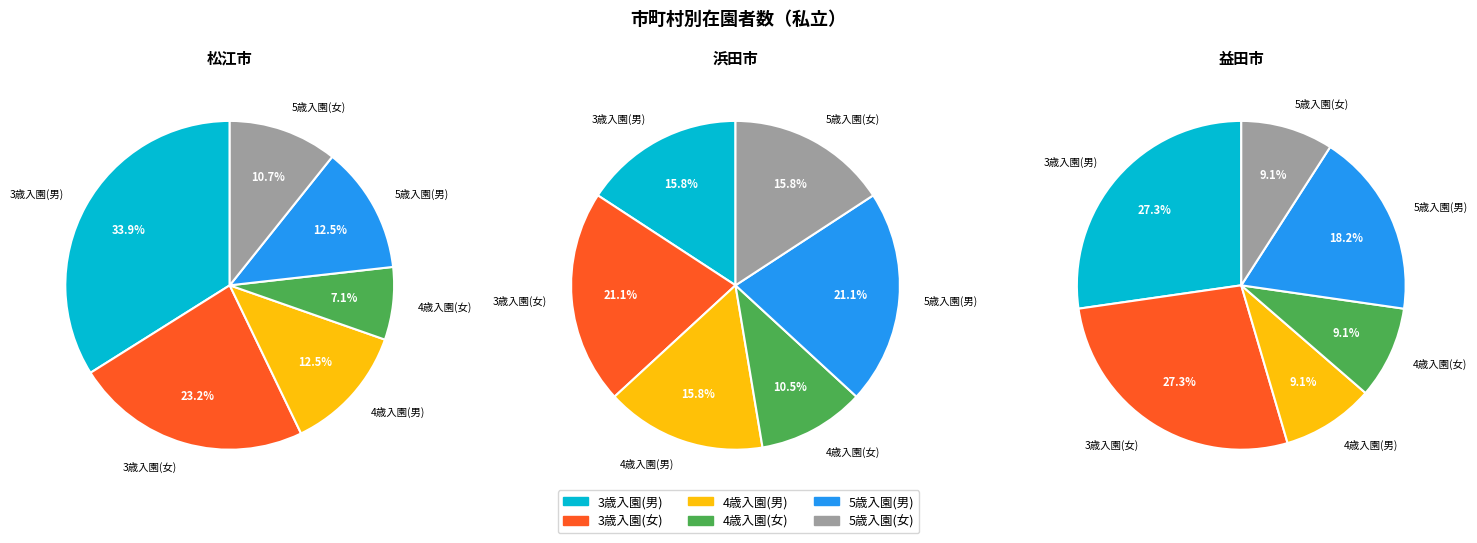

Between 浜田市 and 益田市, which series saw the biggest shift?

4歳入園(男)